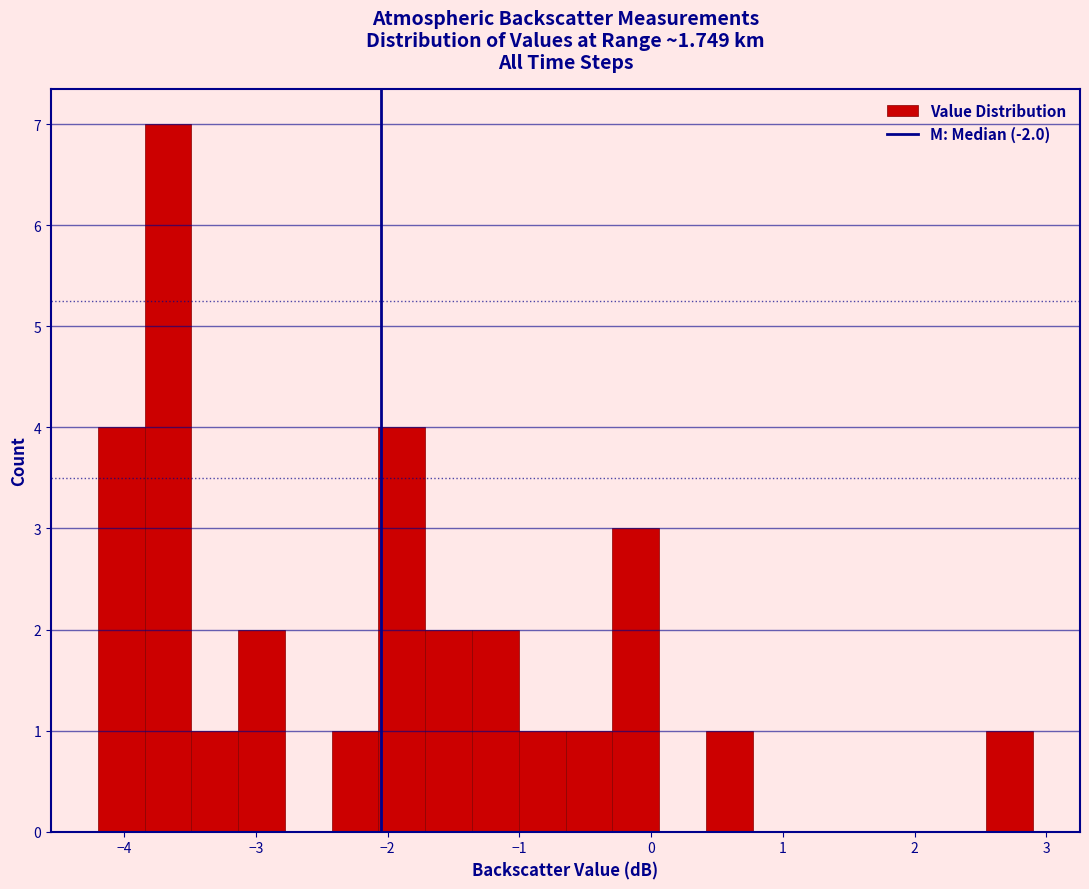

Read against the x-axis, roughly where is the centre of the tallest bar?

-3.7